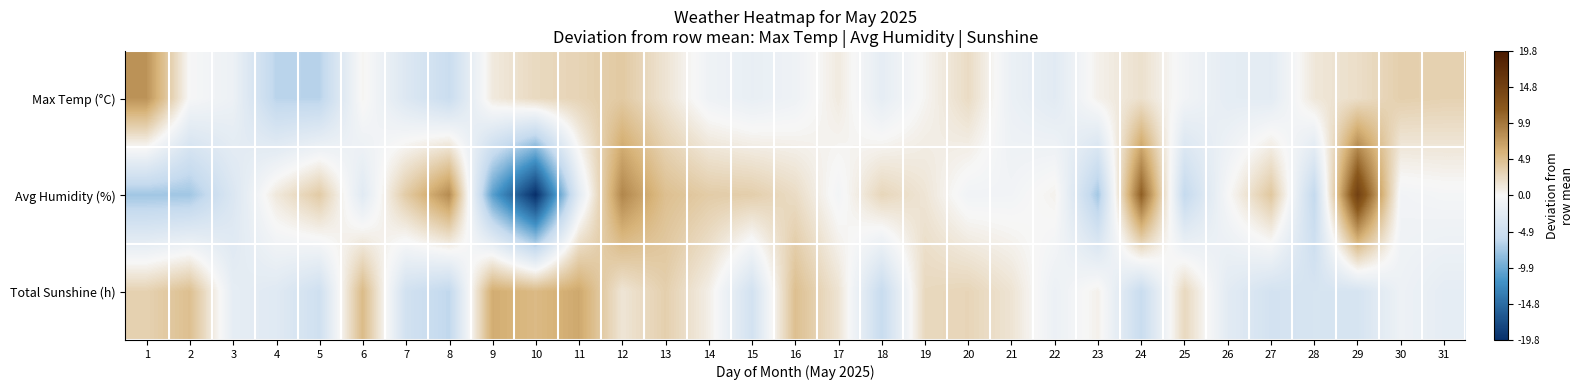

At which category is the sum across all series the highest?

12